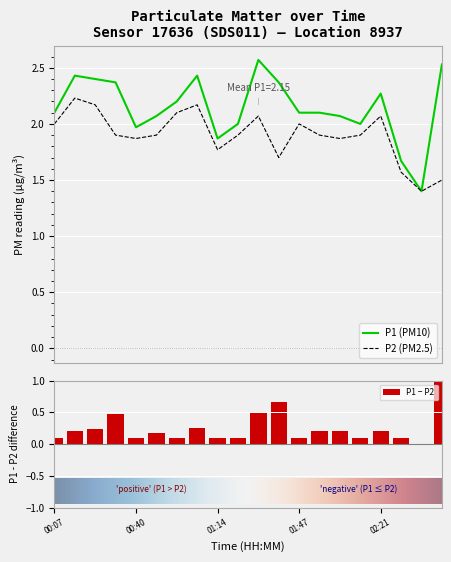

Reading right to left, what are all the values shown in this chart?

P1: 2.5	1.4	1.7	2.3	2.0	2.1	2.1	2.1	2.4	2.6	2.0	1.9	2.4	2.2	2.1	2.0	2.4	2.4	2.4	2.1
P2: 1.5	1.4	1.6	2.1	1.9	1.9	1.9	2.0	1.7	2.1	1.9	1.8	2.2	2.1	1.9	1.9	1.9	2.2	2.2	2.0